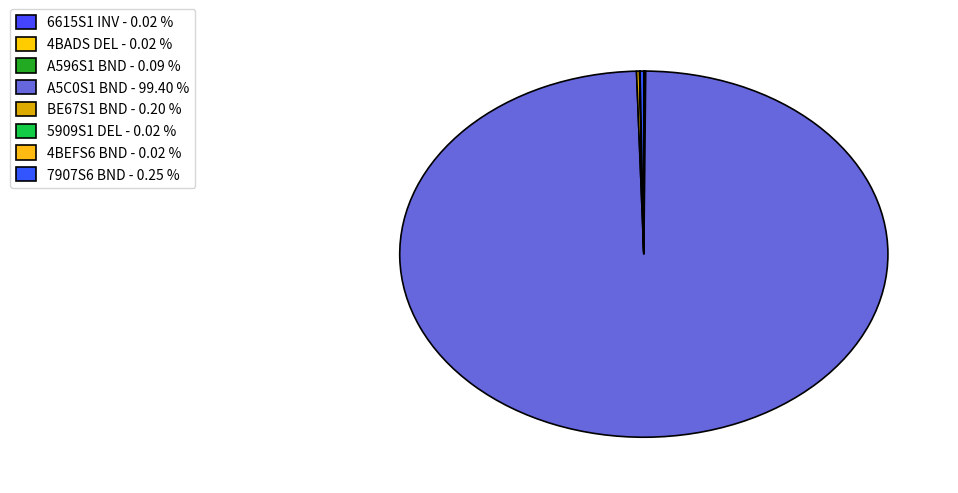

The A596S1 BND slice represents 10% of the pie. True or false?

False